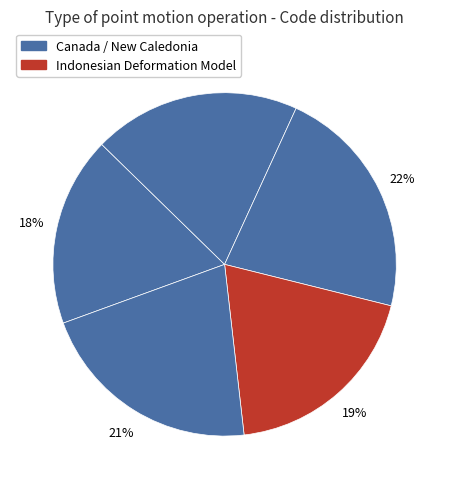

How many segments does this pie chart have?

5